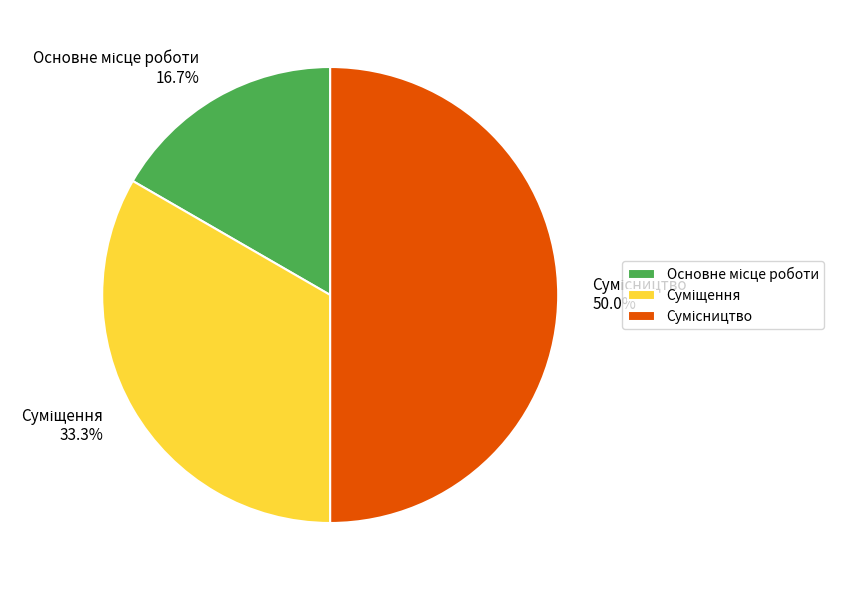

Does Суміщення represent more than half of the total?

No